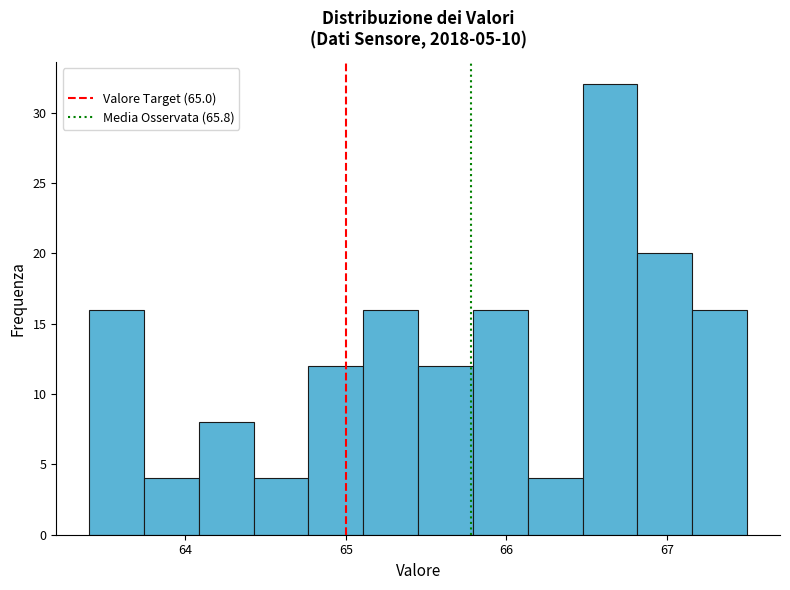

Read against the x-axis, roughly where is the centre of the tallest bar?

66.6